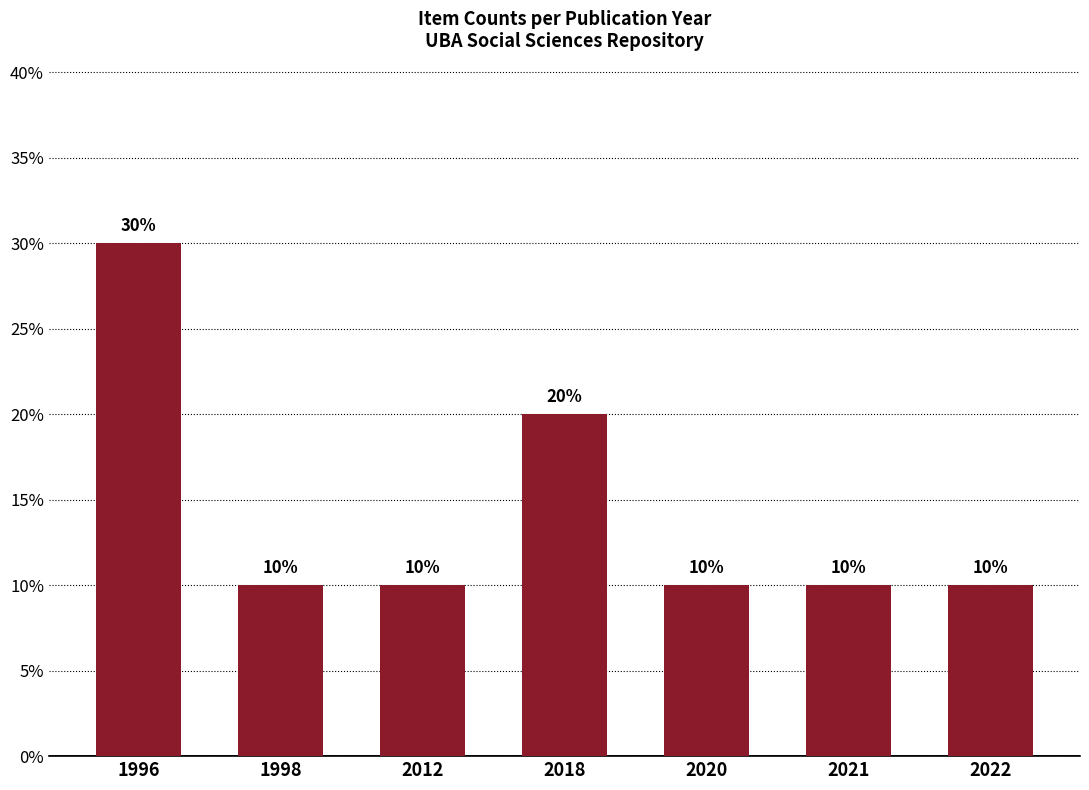

Are the bars horizontal?

No